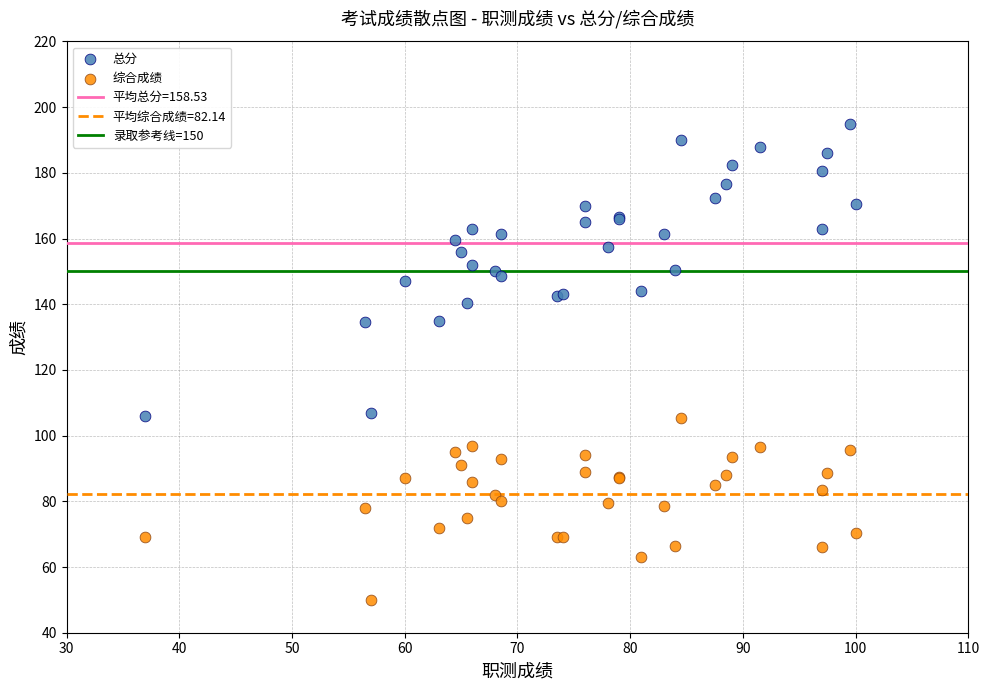

Which series has the widest spread of Y values?

总分